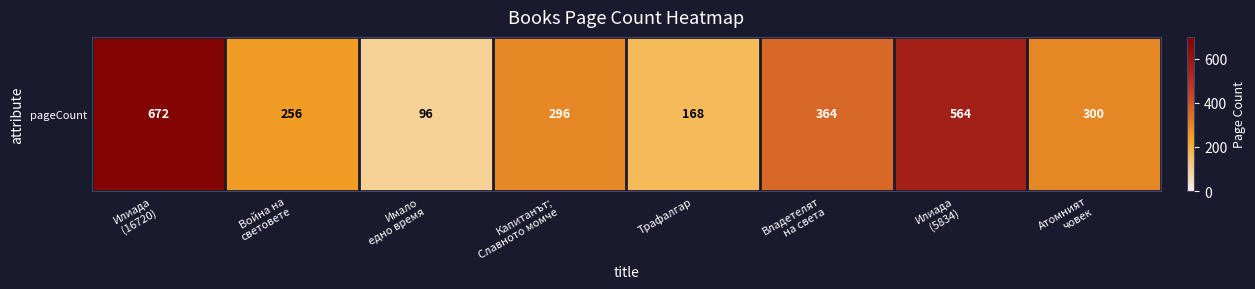

Read the value at Владетелят
на света.

364